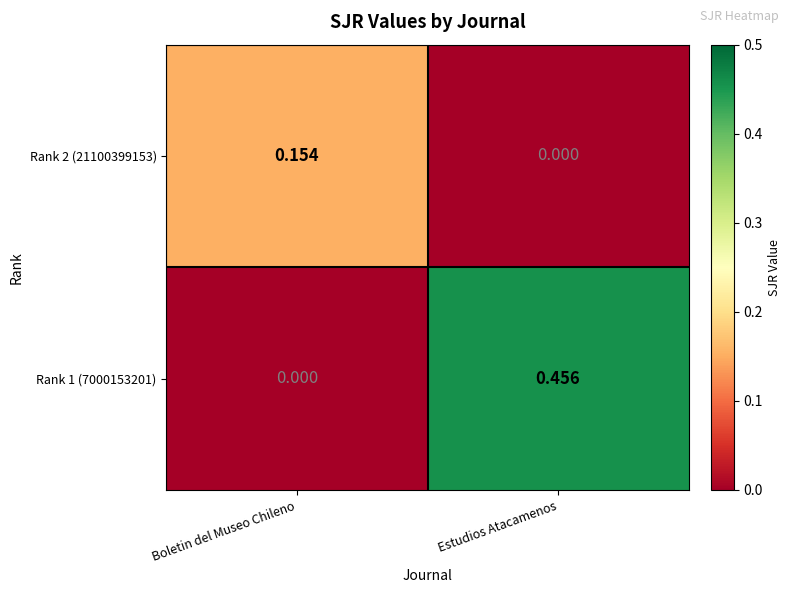

At which category does the chart reach its peak across all series?

Estudios Atacamenos